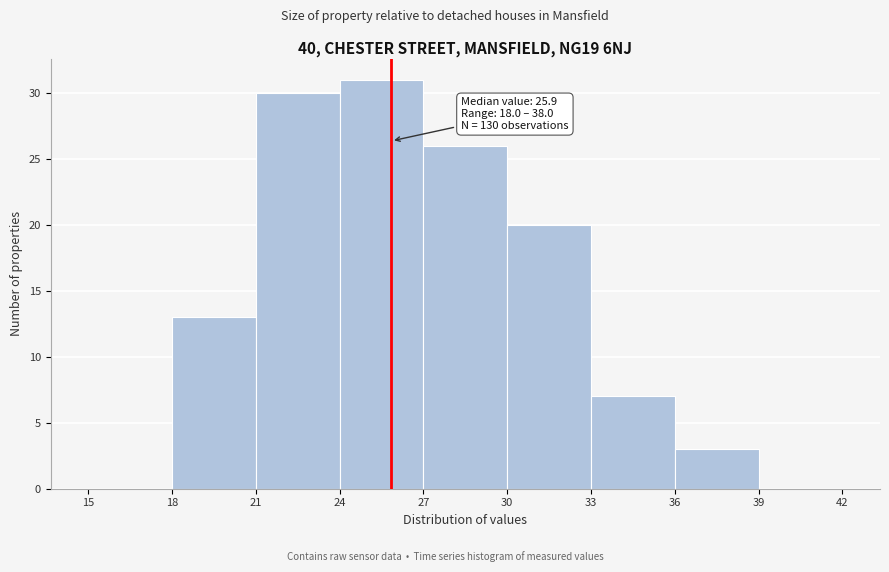

Over which range of the x-axis is the bar tallest?

24 to 27